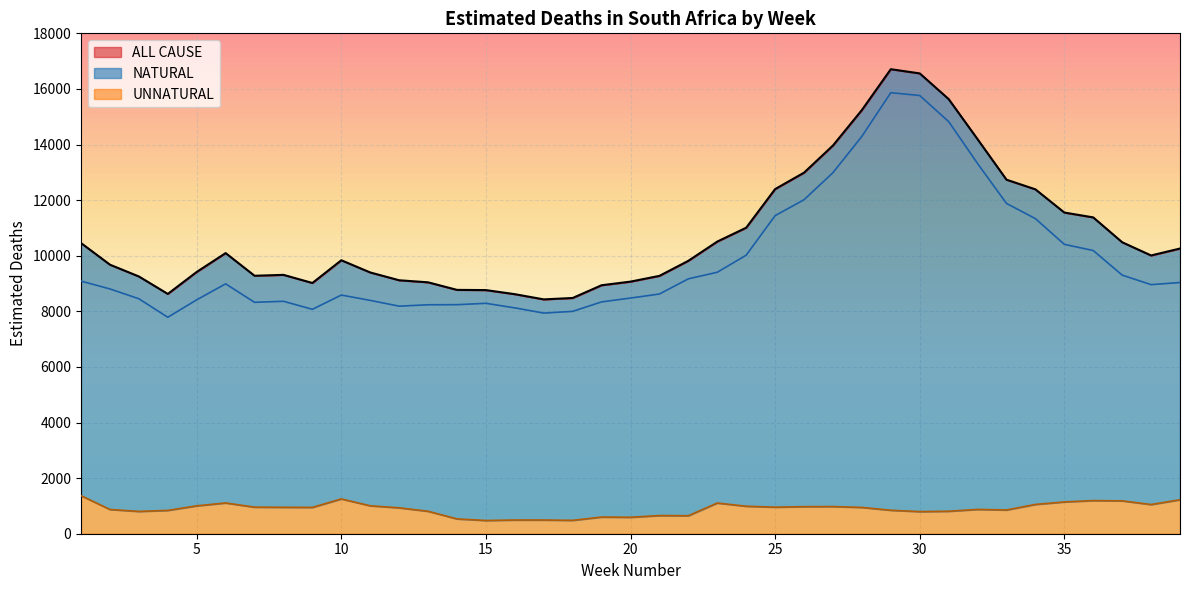

What is the sum of all NATURAL line values?

385932.2